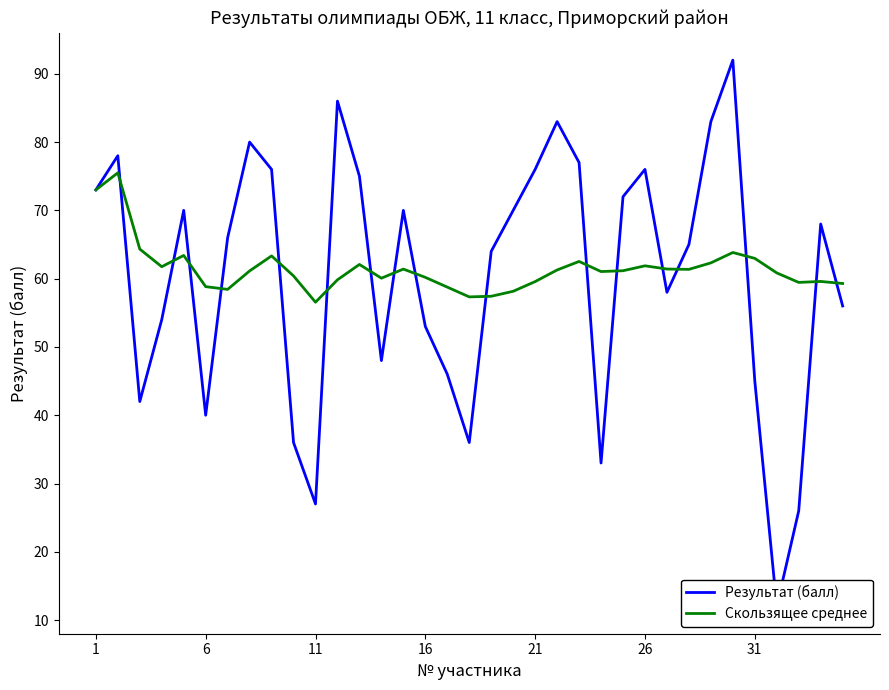

How many lines are shown in the chart?

2